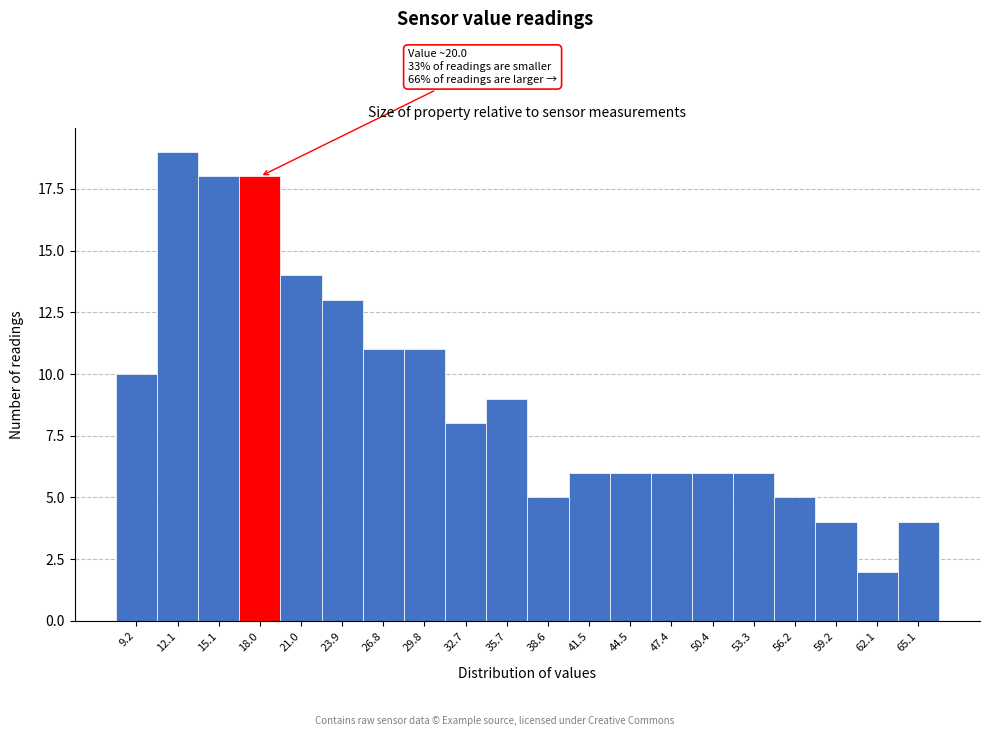

Reading left to right, transcribe all the data shown in this chart.

10	19	18	18	14	13	11	11	8	9	5	6	6	6	6	6	5	4	2	4